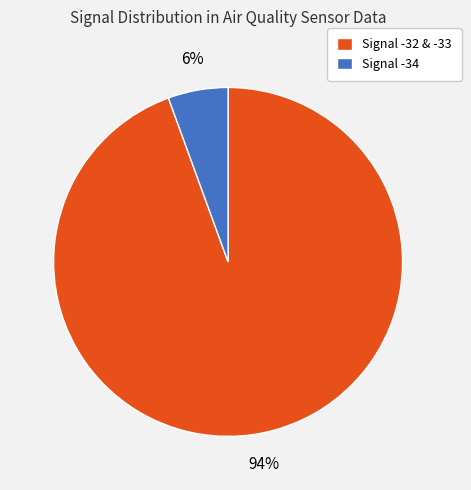

Which slice is the smallest?

Signal -34